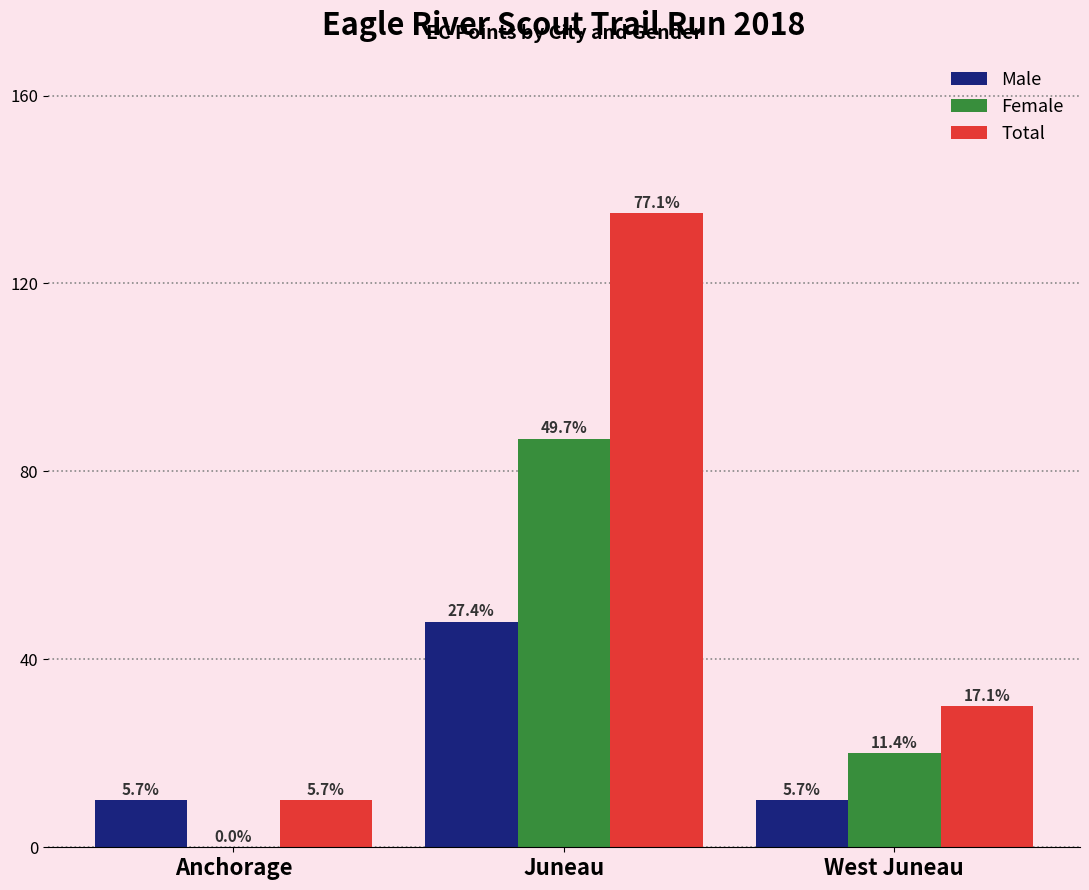

Which category has the lowest value in the Female series?

Anchorage